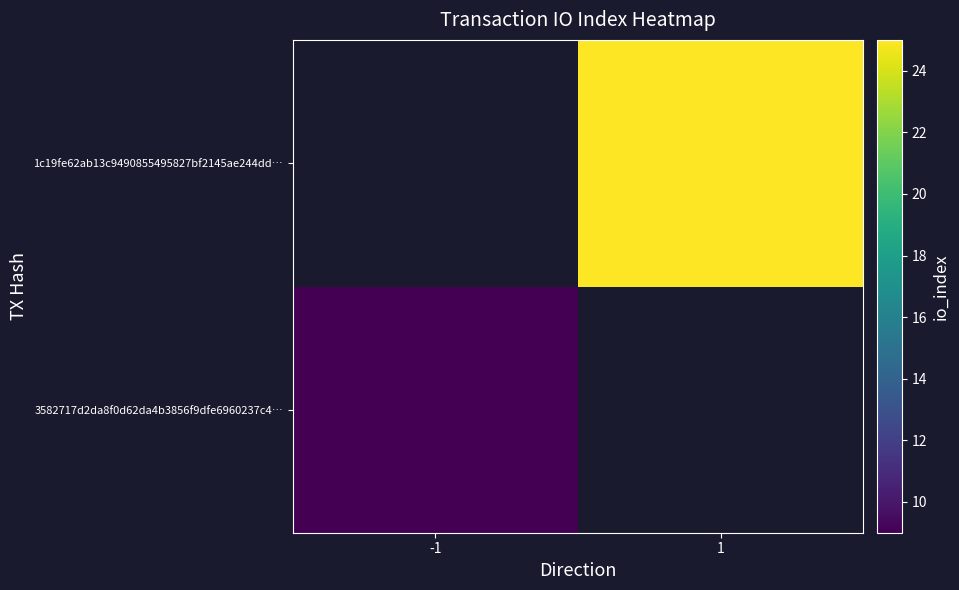

Which series has the widest spread of values?

3582717d2da8f0d62da4b3856f9dfe6960237c4…